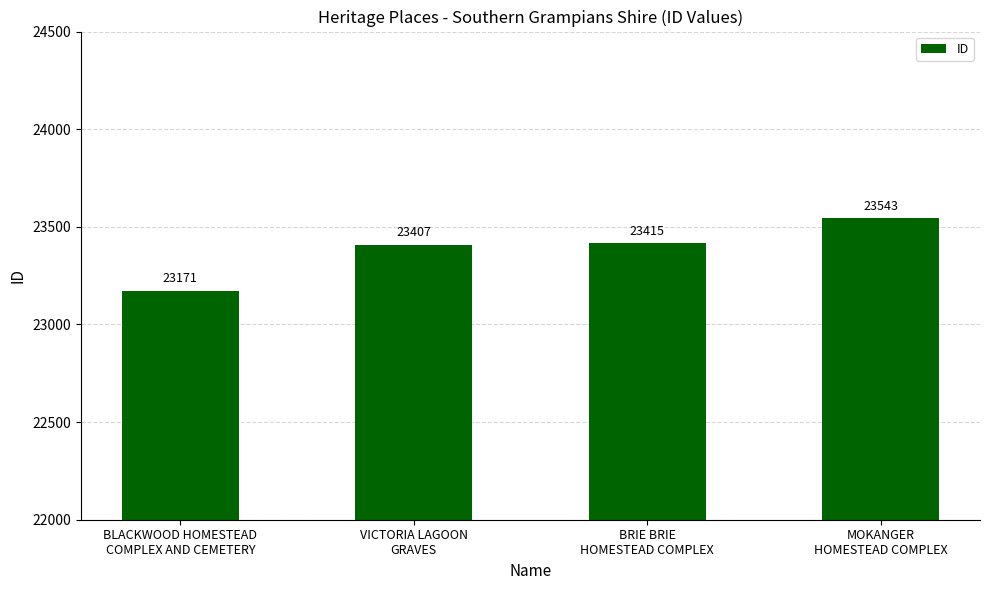

Rank the categories by value from highest to lowest.

MOKANGER
HOMESTEAD COMPLEX, BRIE BRIE
HOMESTEAD COMPLEX, VICTORIA LAGOON
GRAVES, BLACKWOOD HOMESTEAD
COMPLEX AND CEMETERY